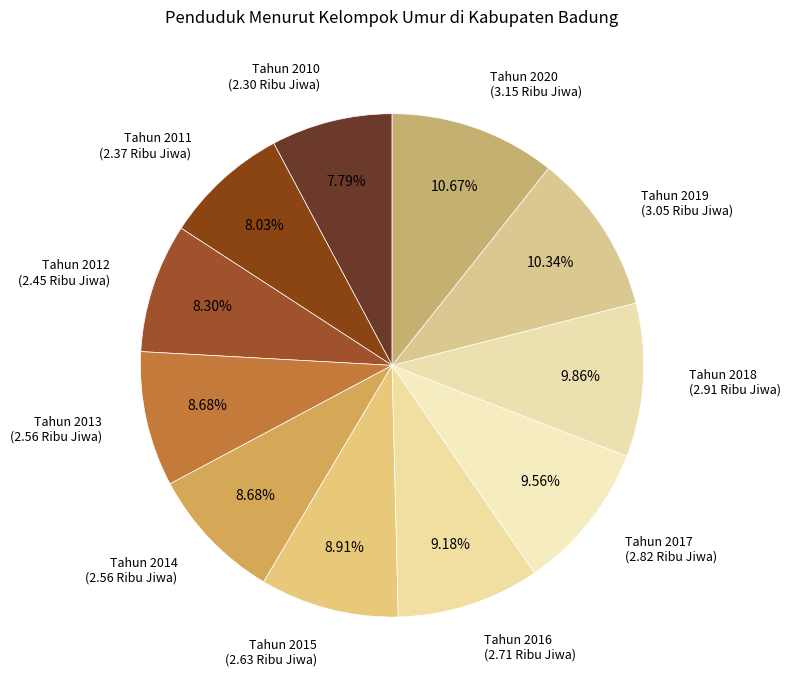

What percentage is the Tahun 2020 slice, to the nearest percent?

11%